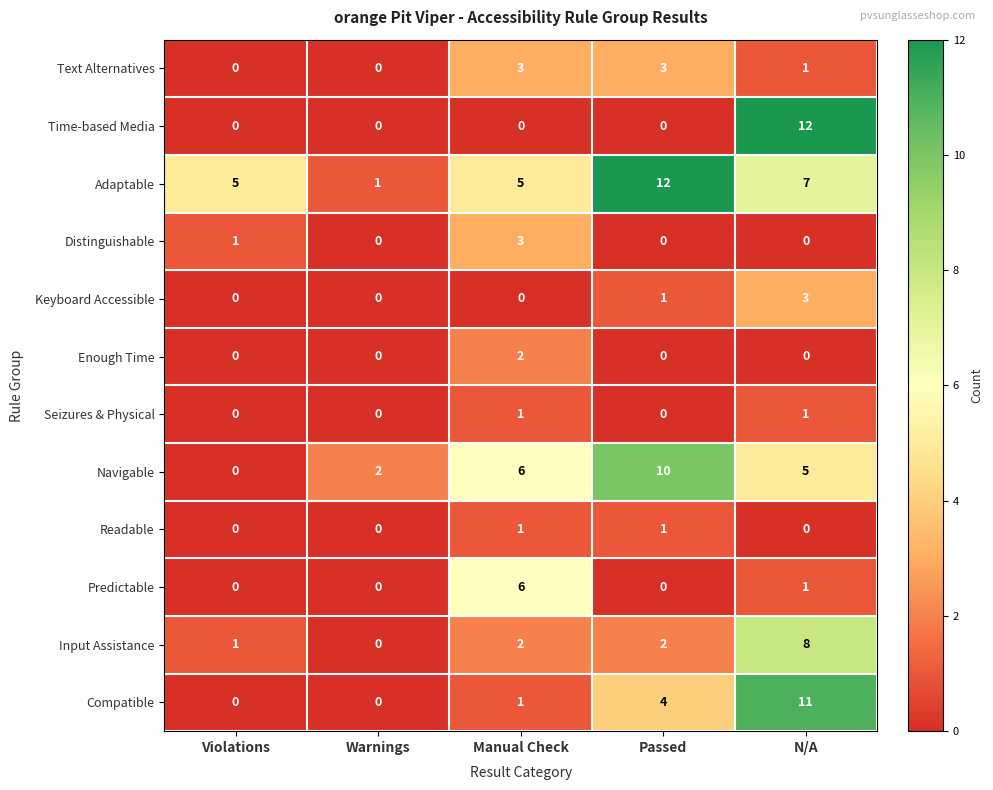

How many Navigable values are between 2 and 6?

3